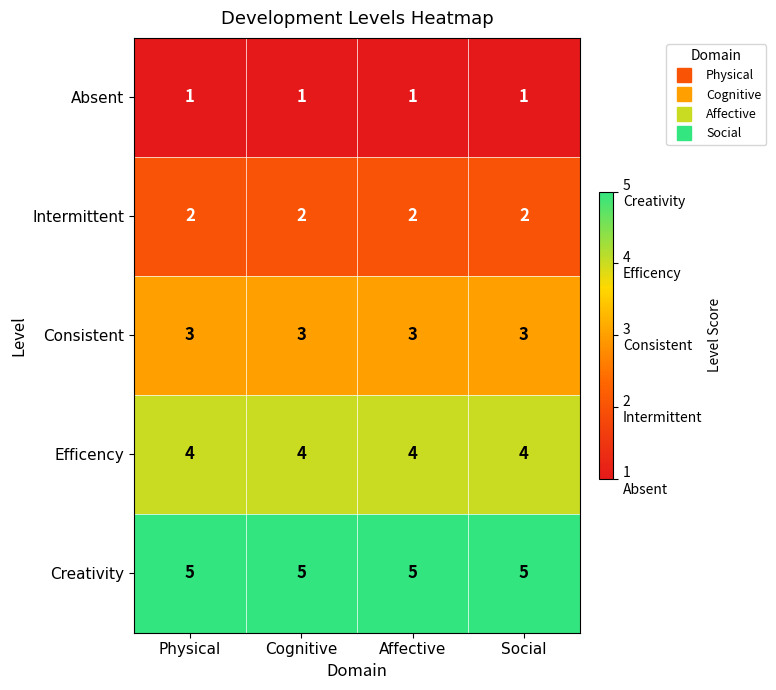

What is the average value of the Creativity series?

5